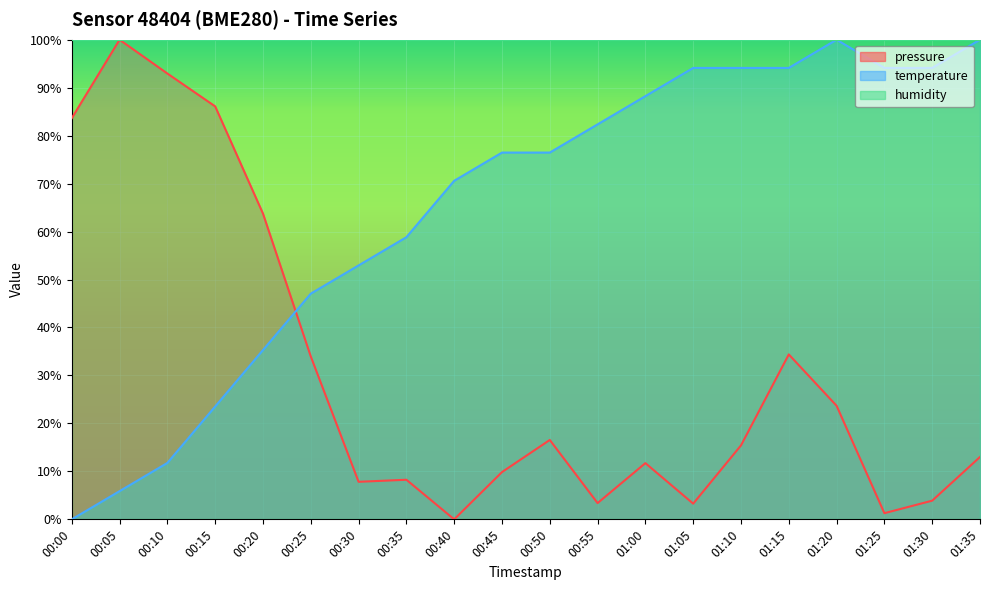

How many data points in temperature are above 76?

11